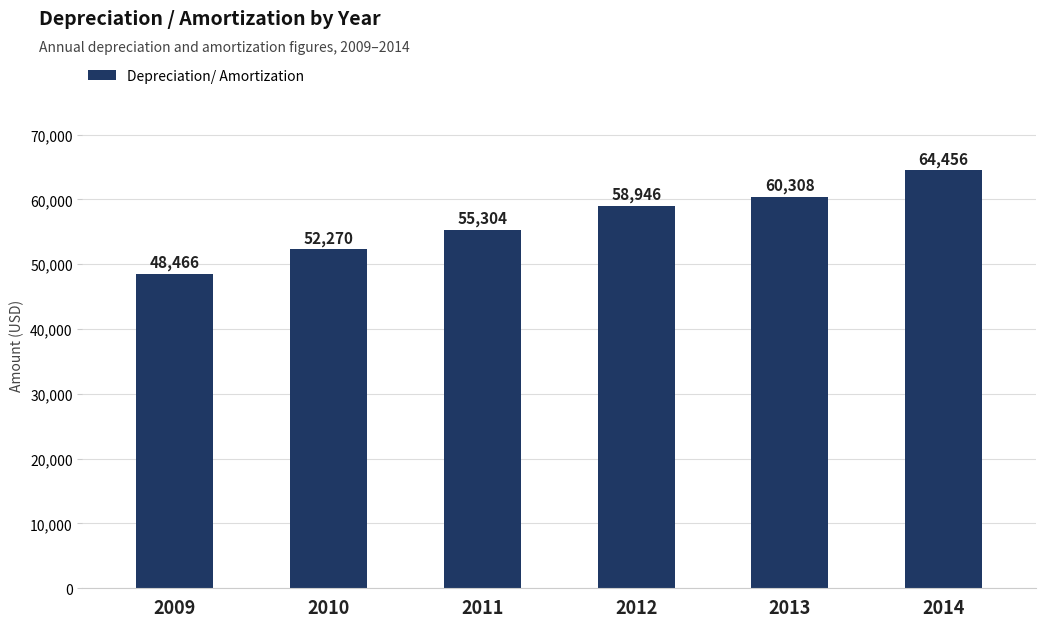

Reading right to left, transcribe all the data shown in this chart.

2014=64456	2013=60308	2012=58946	2011=55304	2010=52270	2009=48466